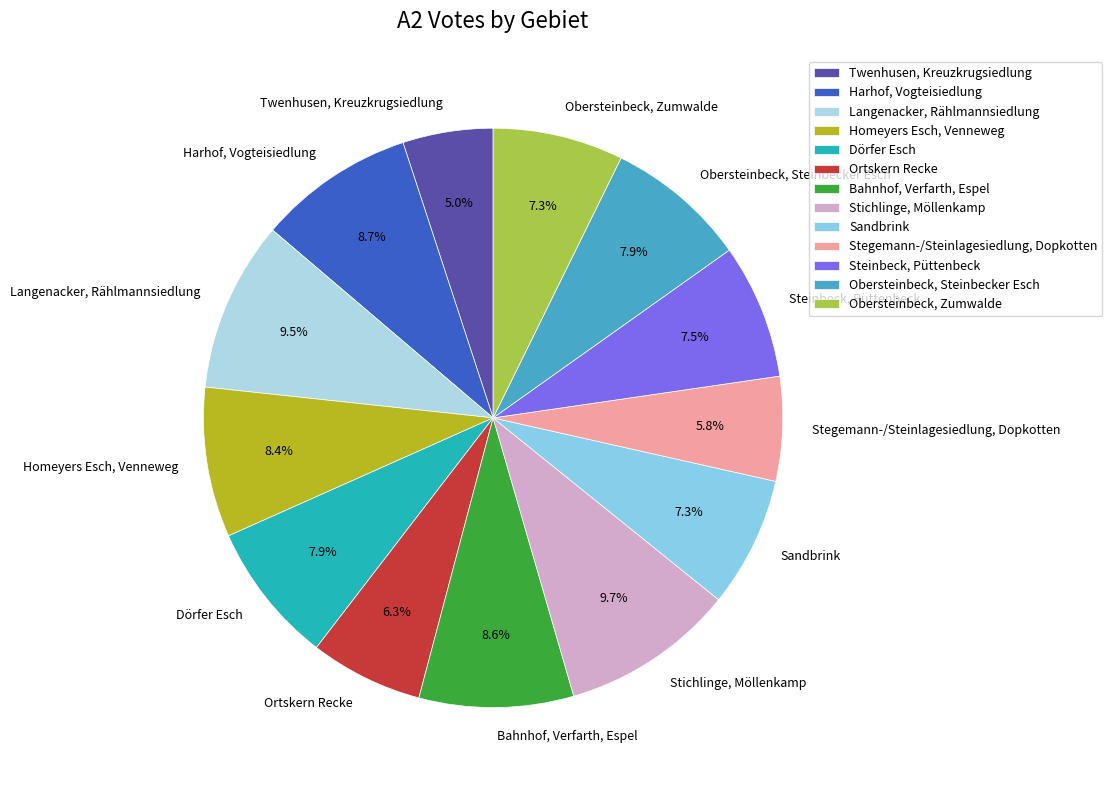

To the nearest percent, what is the difference between the largest and smallest slice percentages?

5%